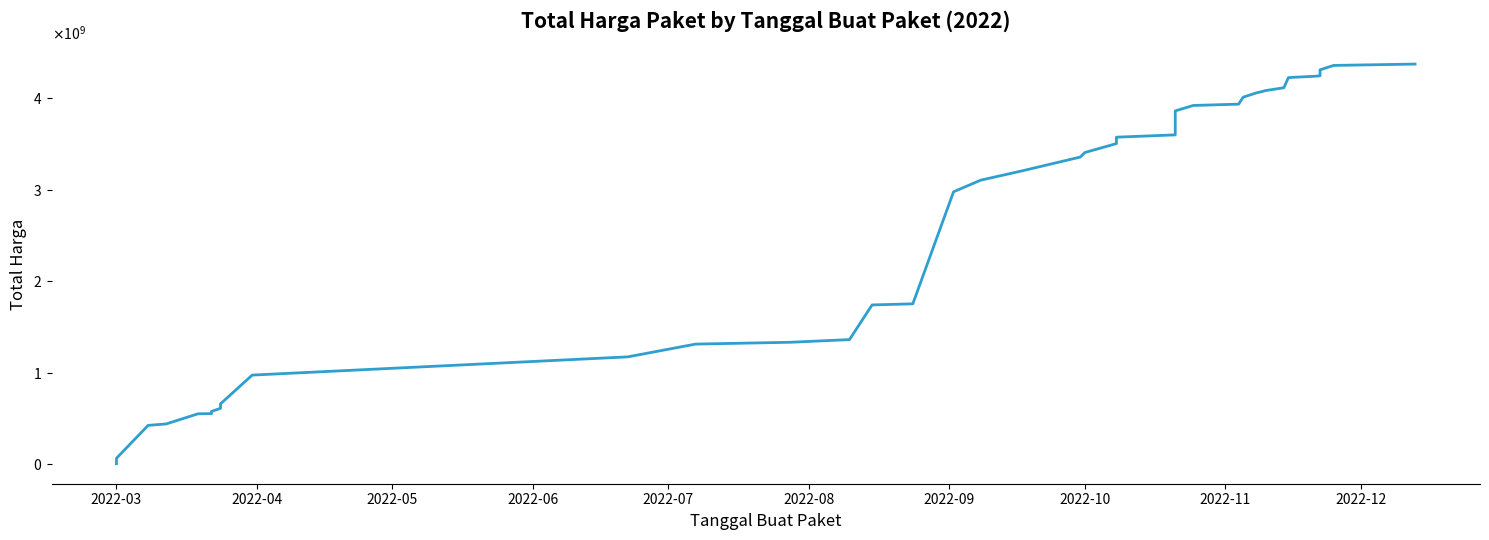

What is the difference between the maximum and second lowest values?

4308724175